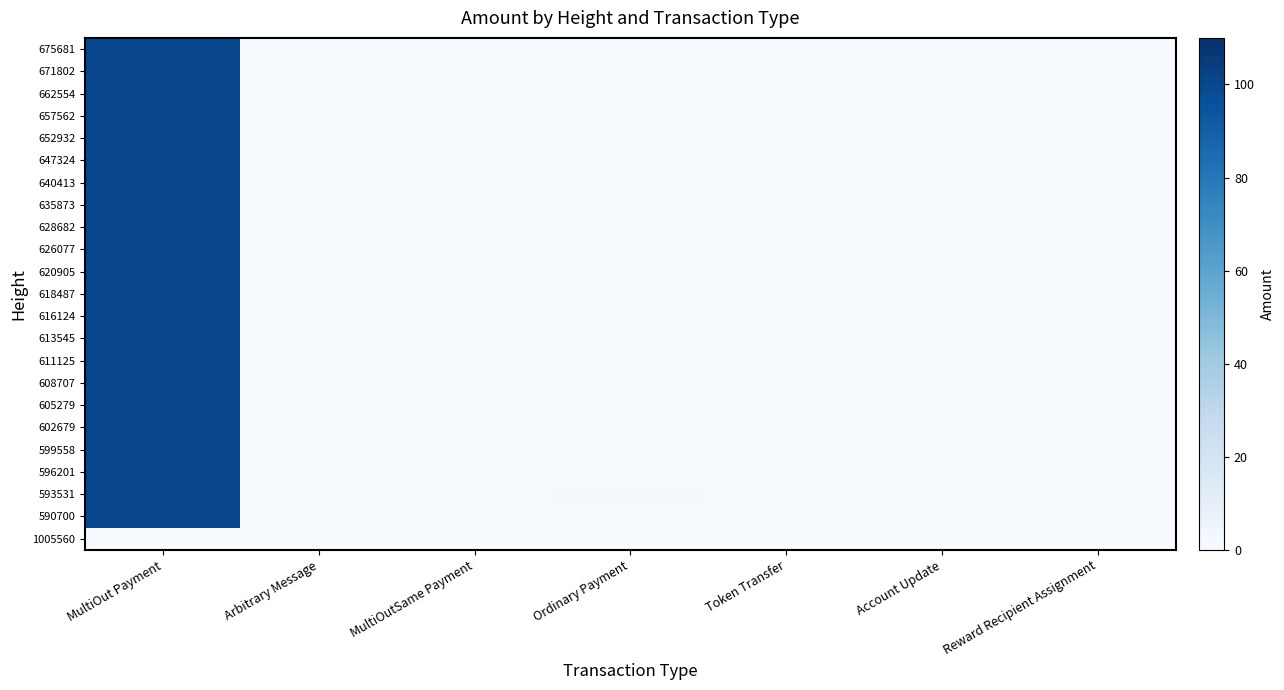

Reading left to right, transcribe all the data shown in this chart.

675681: MultiOut Payment=100.0	Arbitrary Message=0.0	MultiOutSame Payment=0.0	Ordinary Payment=0.0	Token Transfer=0.0	Account Update=0.0	Reward Recipient Assignment=0.0
671802: MultiOut Payment=100.6	Arbitrary Message=0.0	MultiOutSame Payment=0.0	Ordinary Payment=0.0	Token Transfer=0.0	Account Update=0.0	Reward Recipient Assignment=0.0
662554: MultiOut Payment=100.3	Arbitrary Message=0.0	MultiOutSame Payment=0.0	Ordinary Payment=0.0	Token Transfer=0.0	Account Update=0.0	Reward Recipient Assignment=0.0
657562: MultiOut Payment=100.2	Arbitrary Message=0.0	MultiOutSame Payment=0.0	Ordinary Payment=0.0	Token Transfer=0.0	Account Update=0.0	Reward Recipient Assignment=0.0
652932: MultiOut Payment=100.1	Arbitrary Message=0.0	MultiOutSame Payment=0.0	Ordinary Payment=0.0	Token Transfer=0.0	Account Update=0.0	Reward Recipient Assignment=0.0
647324: MultiOut Payment=100.3	Arbitrary Message=0.0	MultiOutSame Payment=0.0	Ordinary Payment=0.0	Token Transfer=0.0	Account Update=0.0	Reward Recipient Assignment=0.0
640413: MultiOut Payment=100.3	Arbitrary Message=0.0	MultiOutSame Payment=0.0	Ordinary Payment=0.0	Token Transfer=0.0	Account Update=0.0	Reward Recipient Assignment=0.0
635873: MultiOut Payment=100.3	Arbitrary Message=0.0	MultiOutSame Payment=0.0	Ordinary Payment=0.0	Token Transfer=0.0	Account Update=0.0	Reward Recipient Assignment=0.0
628682: MultiOut Payment=100.1	Arbitrary Message=0.0	MultiOutSame Payment=0.0	Ordinary Payment=0.0	Token Transfer=0.0	Account Update=0.0	Reward Recipient Assignment=0.0
626077: MultiOut Payment=100.1	Arbitrary Message=0.0	MultiOutSame Payment=0.0	Ordinary Payment=0.0	Token Transfer=0.0	Account Update=0.0	Reward Recipient Assignment=0.0
620905: MultiOut Payment=100.2	Arbitrary Message=0.0	MultiOutSame Payment=0.0	Ordinary Payment=0.0	Token Transfer=0.0	Account Update=0.0	Reward Recipient Assignment=0.0
618487: MultiOut Payment=100.0	Arbitrary Message=0.0	MultiOutSame Payment=0.0	Ordinary Payment=0.0	Token Transfer=0.0	Account Update=0.0	Reward Recipient Assignment=0.0
616124: MultiOut Payment=100.0	Arbitrary Message=0.0	MultiOutSame Payment=0.0	Ordinary Payment=0.0	Token Transfer=0.0	Account Update=0.0	Reward Recipient Assignment=0.0
613545: MultiOut Payment=100.1	Arbitrary Message=0.0	MultiOutSame Payment=0.0	Ordinary Payment=0.0	Token Transfer=0.0	Account Update=0.0	Reward Recipient Assignment=0.0
611125: MultiOut Payment=100.3	Arbitrary Message=0.0	MultiOutSame Payment=0.0	Ordinary Payment=0.0	Token Transfer=0.0	Account Update=0.0	Reward Recipient Assignment=0.0
608707: MultiOut Payment=100.5	Arbitrary Message=0.0	MultiOutSame Payment=0.0	Ordinary Payment=0.0	Token Transfer=0.0	Account Update=0.0	Reward Recipient Assignment=0.0
605279: MultiOut Payment=100.0	Arbitrary Message=0.0	MultiOutSame Payment=0.0	Ordinary Payment=0.0	Token Transfer=0.0	Account Update=0.0	Reward Recipient Assignment=0.0
602679: MultiOut Payment=100.4	Arbitrary Message=0.0	MultiOutSame Payment=0.0	Ordinary Payment=0.0	Token Transfer=0.0	Account Update=0.0	Reward Recipient Assignment=0.0
599558: MultiOut Payment=100.1	Arbitrary Message=0.0	MultiOutSame Payment=0.0	Ordinary Payment=0.0	Token Transfer=0.0	Account Update=0.0	Reward Recipient Assignment=0.0
596201: MultiOut Payment=100.2	Arbitrary Message=0.0	MultiOutSame Payment=0.0	Ordinary Payment=0.0	Token Transfer=0.0	Account Update=0.0	Reward Recipient Assignment=0.0
593531: MultiOut Payment=100.3	Arbitrary Message=0.0	MultiOutSame Payment=0.0	Ordinary Payment=1.2	Token Transfer=0.0	Account Update=0.0	Reward Recipient Assignment=0.0
590700: MultiOut Payment=100.0	Arbitrary Message=0.0	MultiOutSame Payment=0.0	Ordinary Payment=0.1	Token Transfer=0.0	Account Update=0.0	Reward Recipient Assignment=0.0
1005560: MultiOut Payment=0.0	Arbitrary Message=0.0	MultiOutSame Payment=0.0	Ordinary Payment=0.0	Token Transfer=0.0	Account Update=0.0	Reward Recipient Assignment=0.0